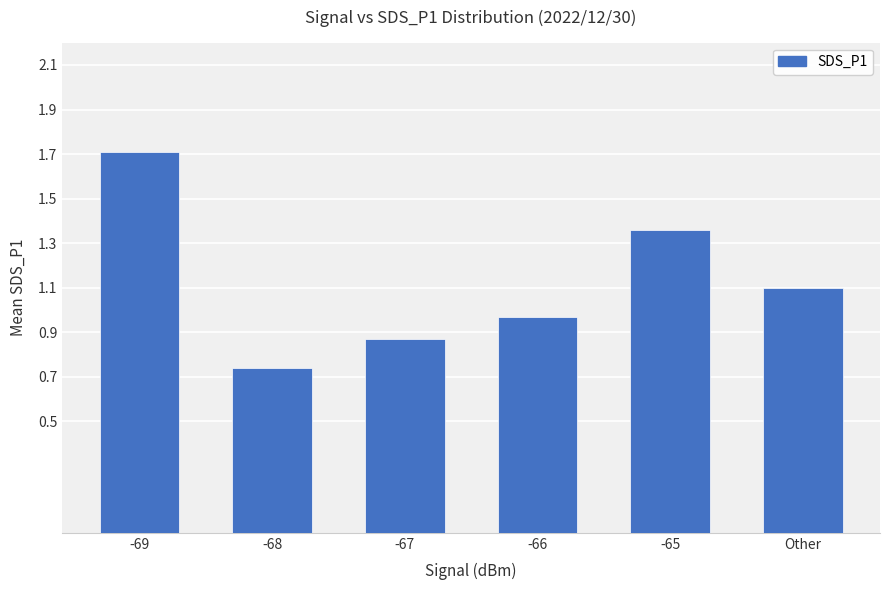

How many bars are there in total?

6